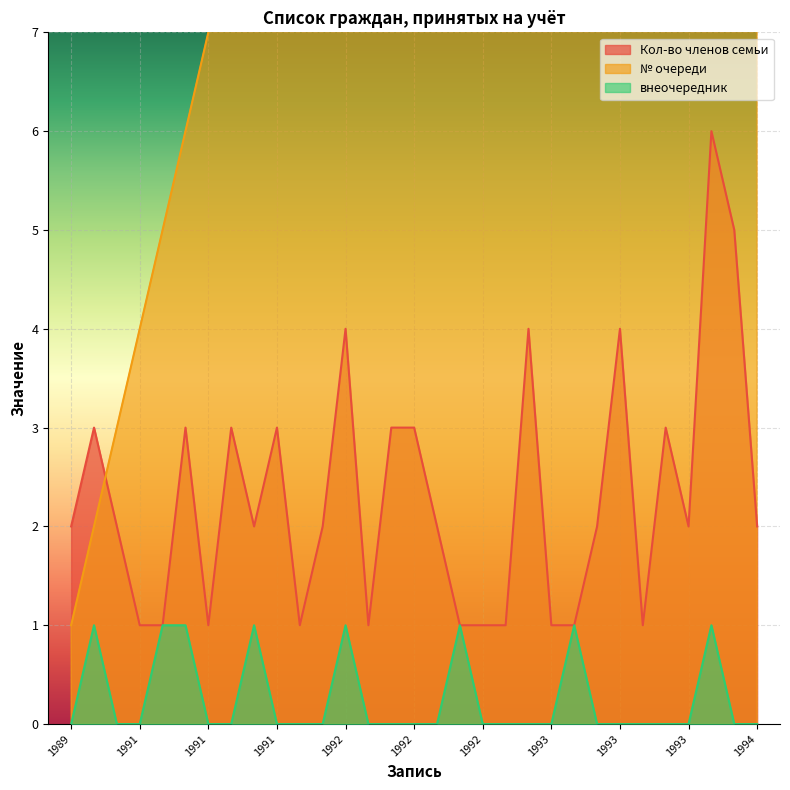

At which category is the sum across all series the highest?

1993